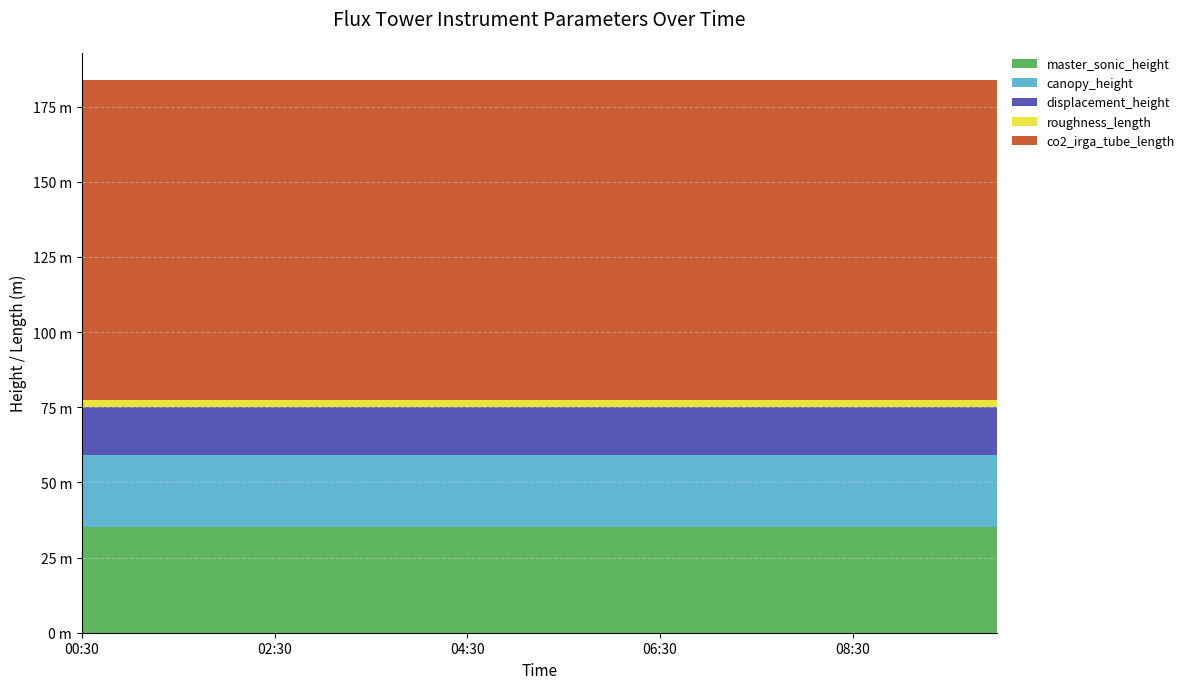

Reading left to right, list all the values displayed in this chart.

master_sonic_height: 00:30=35.0	01:00=35.0	01:30=35.0	02:00=35.0	02:30=35.0	03:00=35.0	03:30=35.0	04:00=35.0	04:30=35.0	05:00=35.0	05:30=35.0	06:00=35.0	06:30=35.0	07:00=35.0	07:30=35.0	08:00=35.0	08:30=35.0	09:00=35.0	09:30=35.0	10:00=35.0
canopy_height: 00:30=24.0	01:00=24.0	01:30=24.0	02:00=24.0	02:30=24.0	03:00=24.0	03:30=24.0	04:00=24.0	04:30=24.0	05:00=24.0	05:30=24.0	06:00=24.0	06:30=24.0	07:00=24.0	07:30=24.0	08:00=24.0	08:30=24.0	09:00=24.0	09:30=24.0	10:00=24.0
displacement_height: 00:30=16.0	01:00=16.0	01:30=16.0	02:00=16.0	02:30=16.0	03:00=16.0	03:30=16.0	04:00=16.0	04:30=16.0	05:00=16.0	05:30=16.0	06:00=16.0	06:30=16.0	07:00=16.0	07:30=16.0	08:00=16.0	08:30=16.0	09:00=16.0	09:30=16.0	10:00=16.0
roughness_length: 00:30=2.4	01:00=2.4	01:30=2.4	02:00=2.4	02:30=2.4	03:00=2.4	03:30=2.4	04:00=2.4	04:30=2.4	05:00=2.4	05:30=2.4	06:00=2.4	06:30=2.4	07:00=2.4	07:30=2.4	08:00=2.4	08:30=2.4	09:00=2.4	09:30=2.4	10:00=2.4
co2_irga_tube_length: 00:30=106.3	01:00=106.3	01:30=106.3	02:00=106.3	02:30=106.3	03:00=106.3	03:30=106.3	04:00=106.3	04:30=106.3	05:00=106.3	05:30=106.3	06:00=106.3	06:30=106.3	07:00=106.3	07:30=106.3	08:00=106.3	08:30=106.3	09:00=106.3	09:30=106.3	10:00=106.3